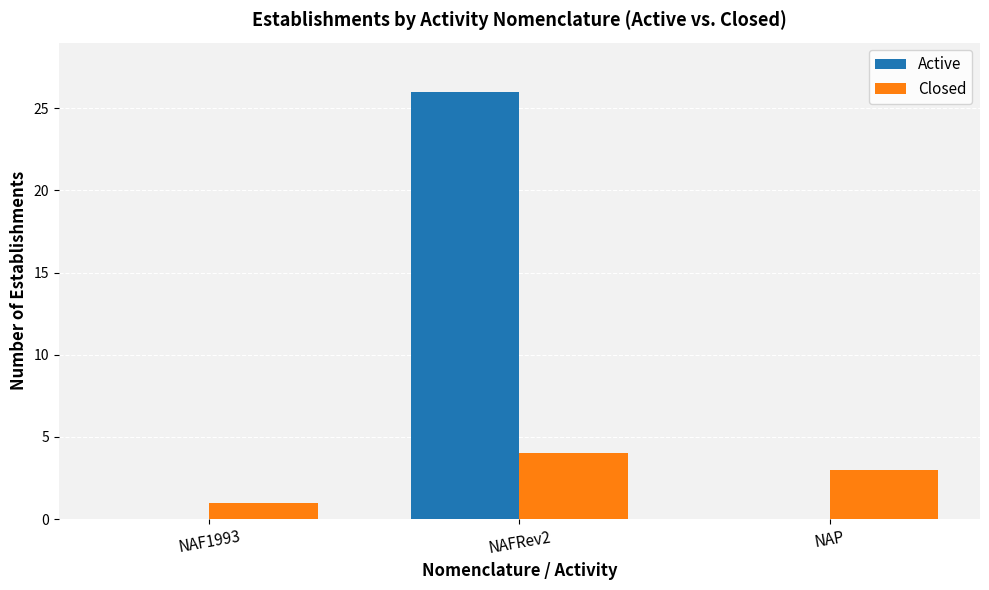

Reading left to right, transcribe all the data shown in this chart.

Active: NAF1993=0	NAFRev2=26	NAP=0
Closed: NAF1993=1	NAFRev2=4	NAP=3